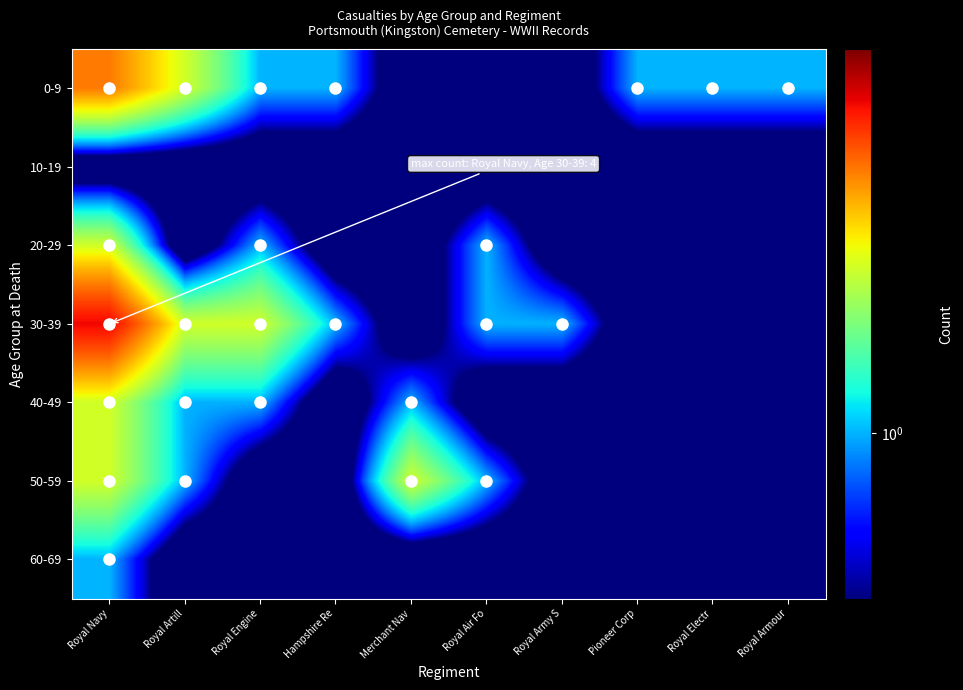

Which has a higher value, Hampshire Re or Royal Artill?

Royal Artill